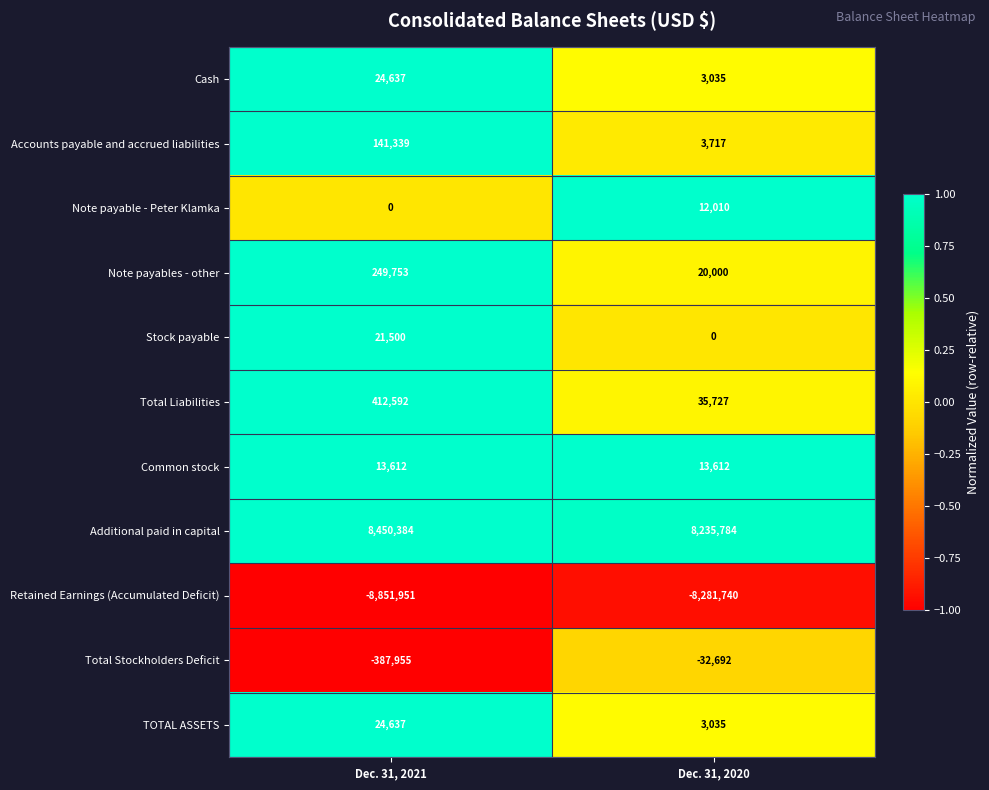

At how many categories does at least one series exceed 0?

2